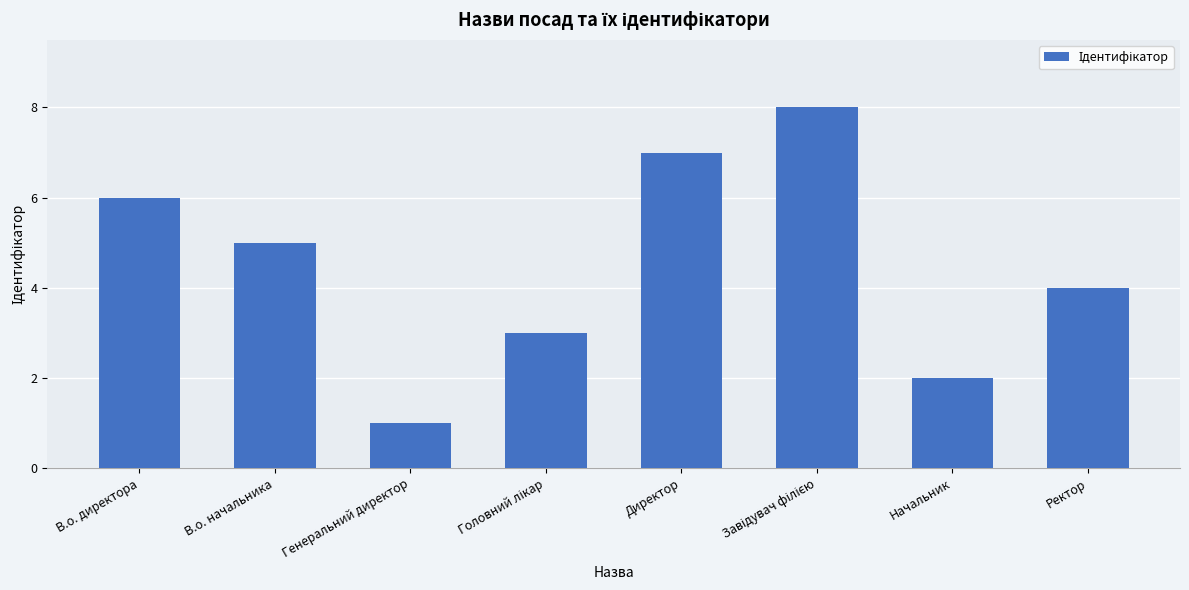

Reading left to right, what are all the values shown in this chart?

6	5	1	3	7	8	2	4